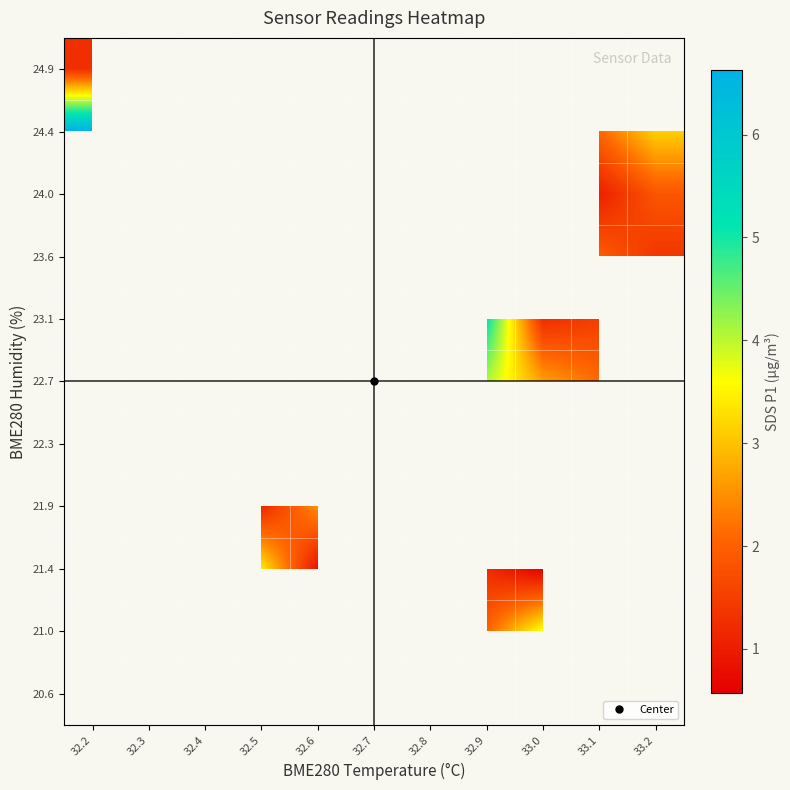

How many series are shown in this chart?

11